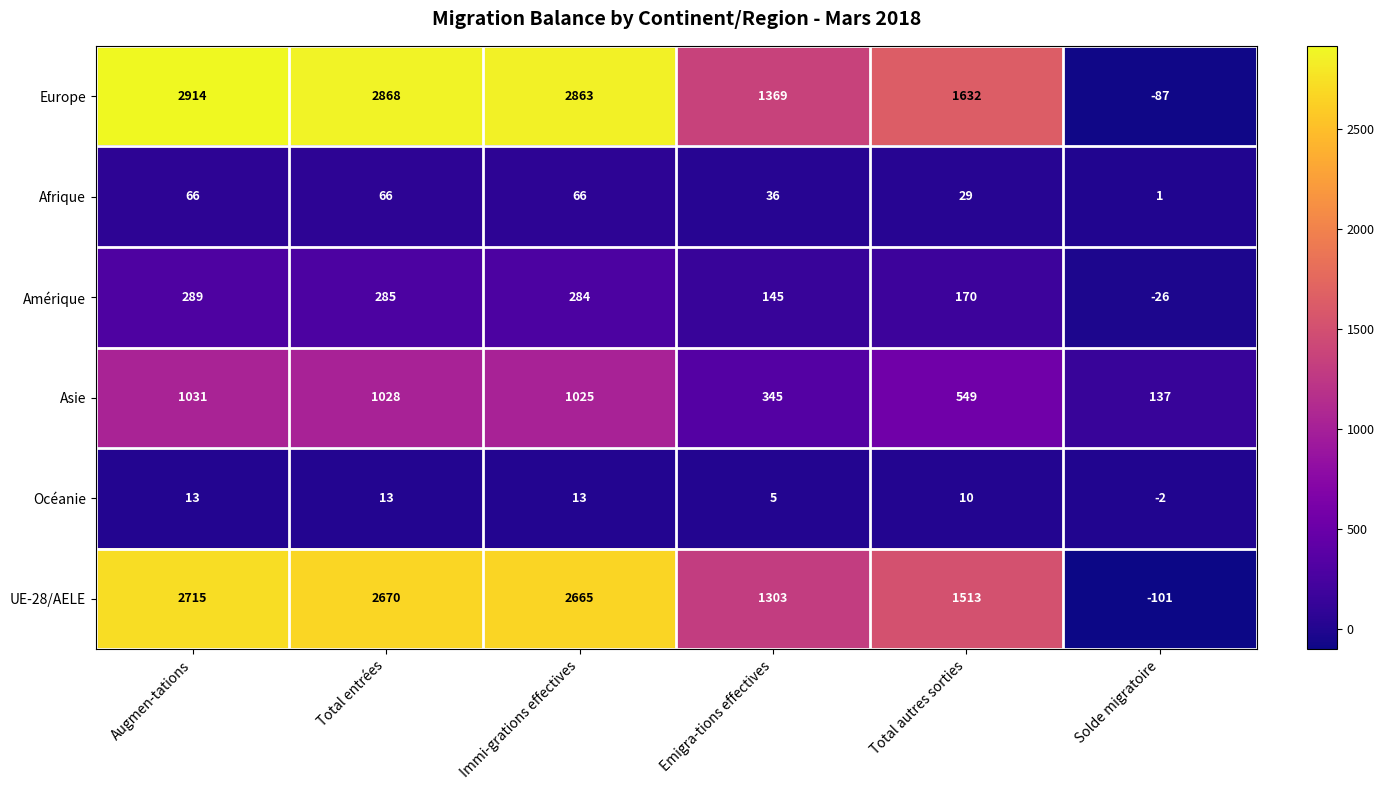

Read the Europe value at Immi-grations effectives.

2863